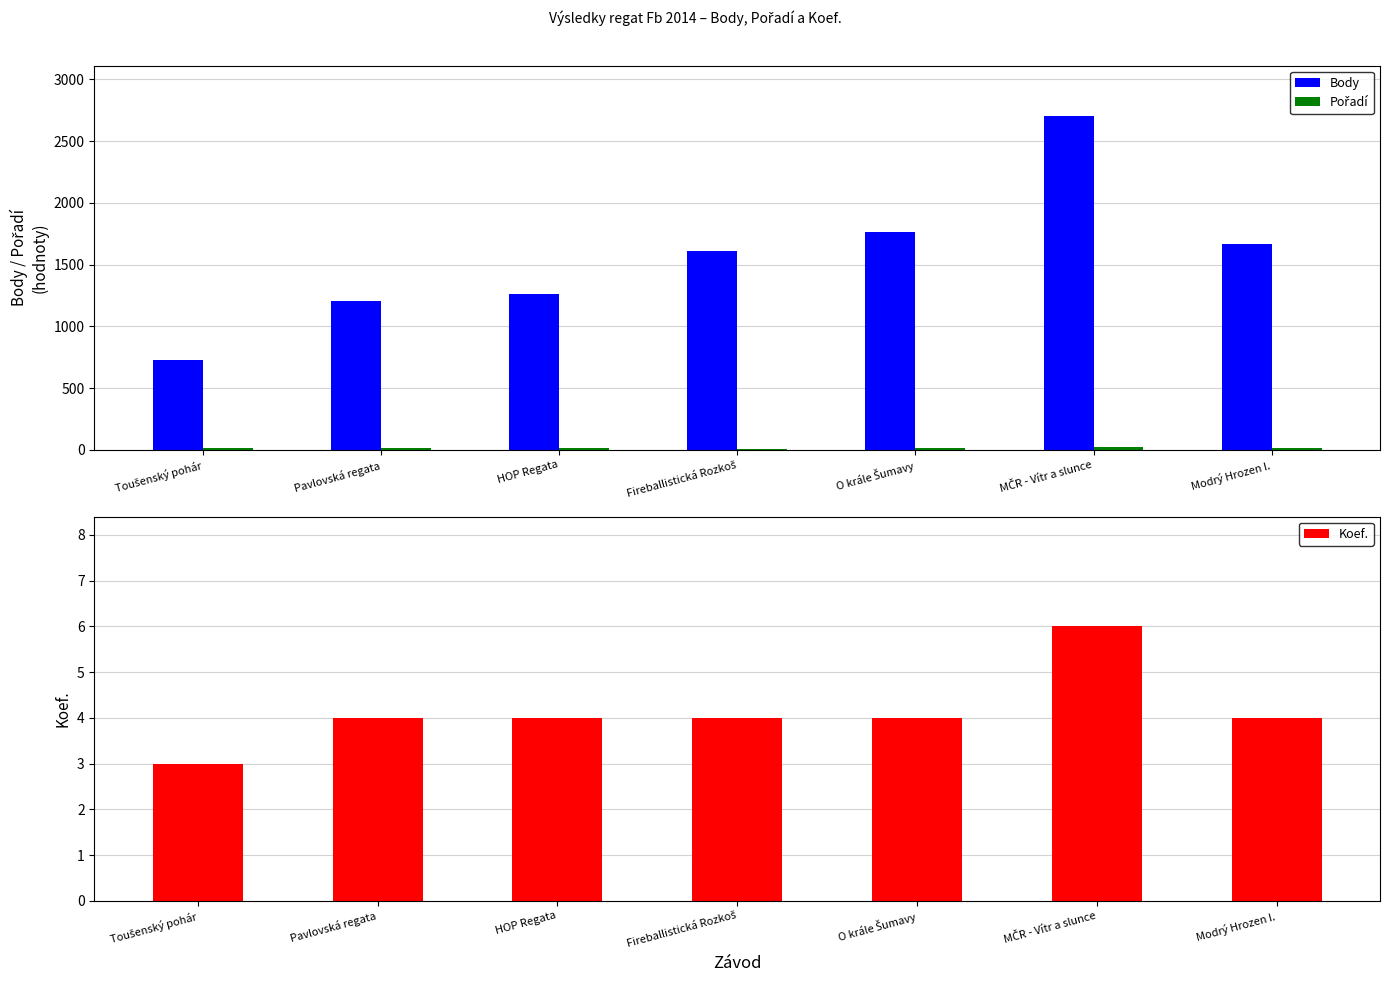

What is the difference between the maximum and minimum values in the Koef. series?

3